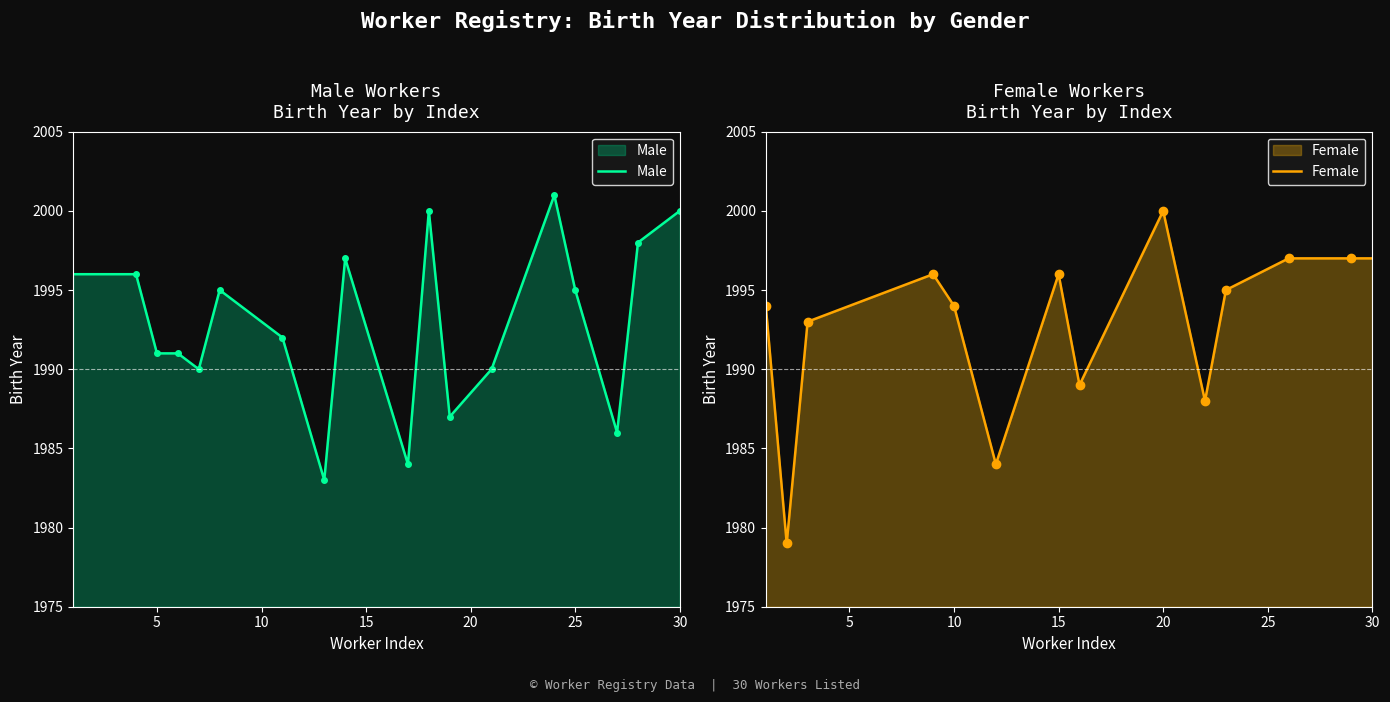

What is the minimum value for Male?

1983.0